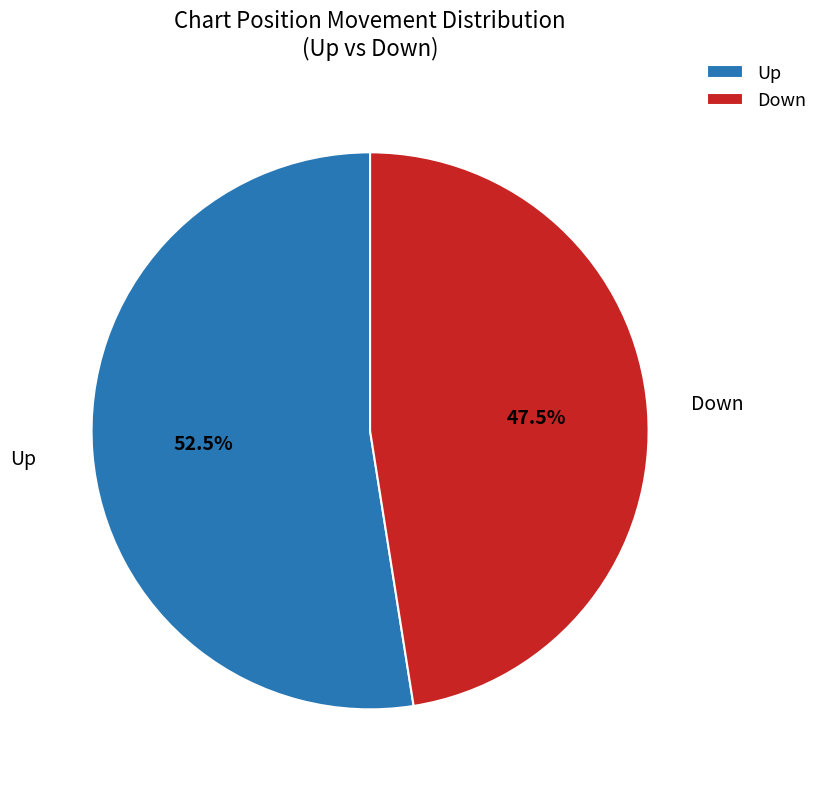

Which category has the smallest portion of the pie?

Down